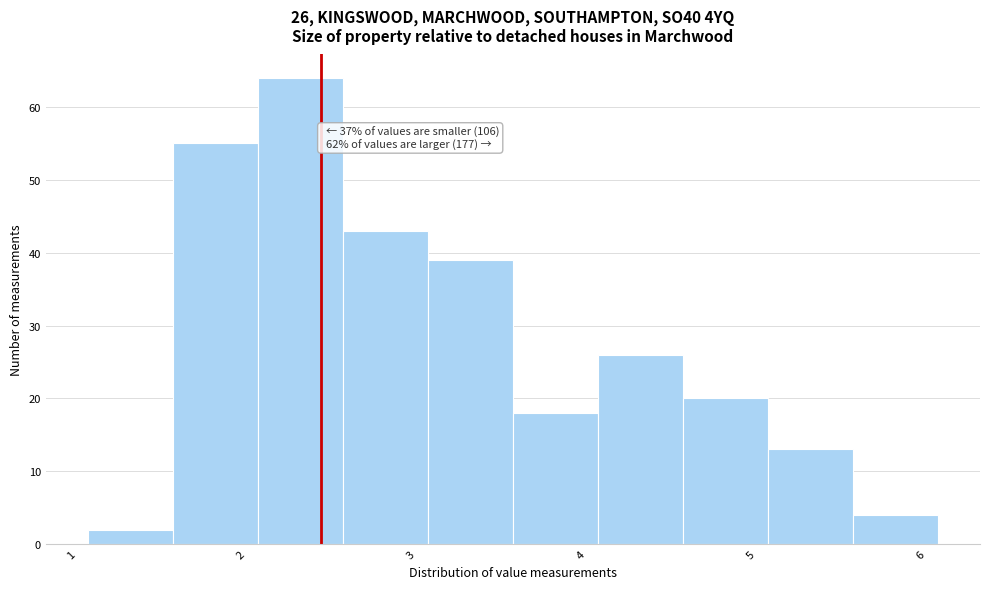

Which range on the x-axis has the tallest bar?

2.1 to 2.6